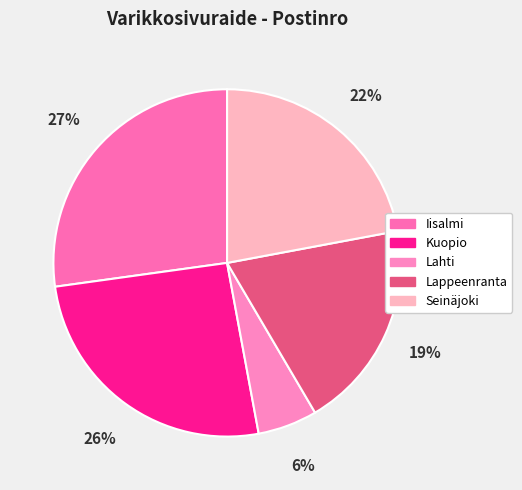

To the nearest percent, what is the average slice percentage?

20%